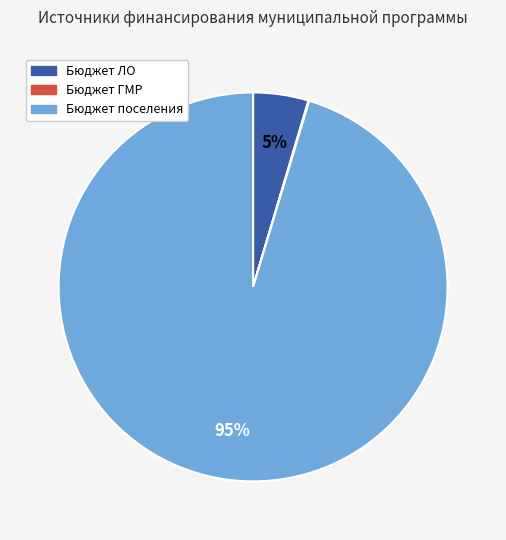

Is there any slice that represents more than half of the pie?

Yes